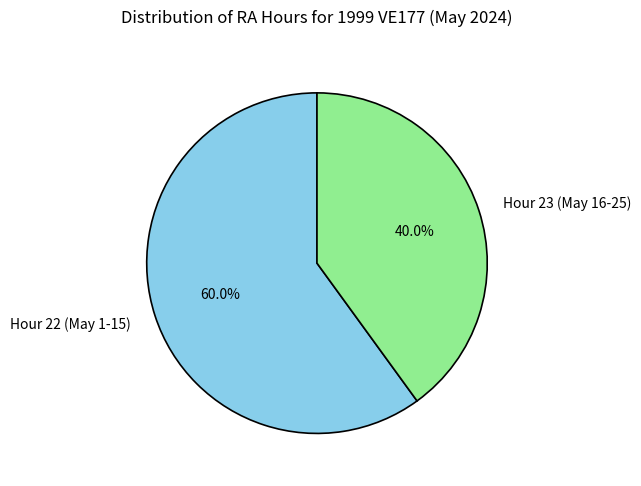

Rank the categories by value from highest to lowest.

Hour 22 (May 1-15), Hour 23 (May 16-25)